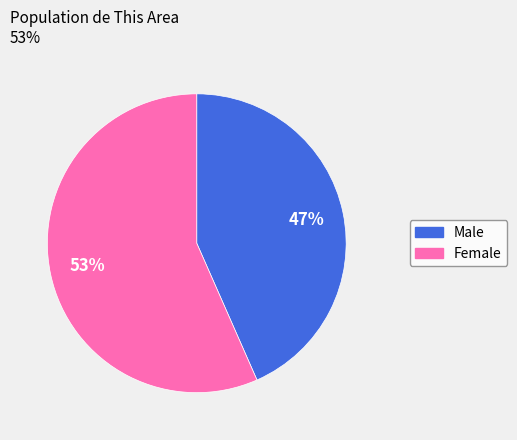

Count the number of slices in the pie.

2